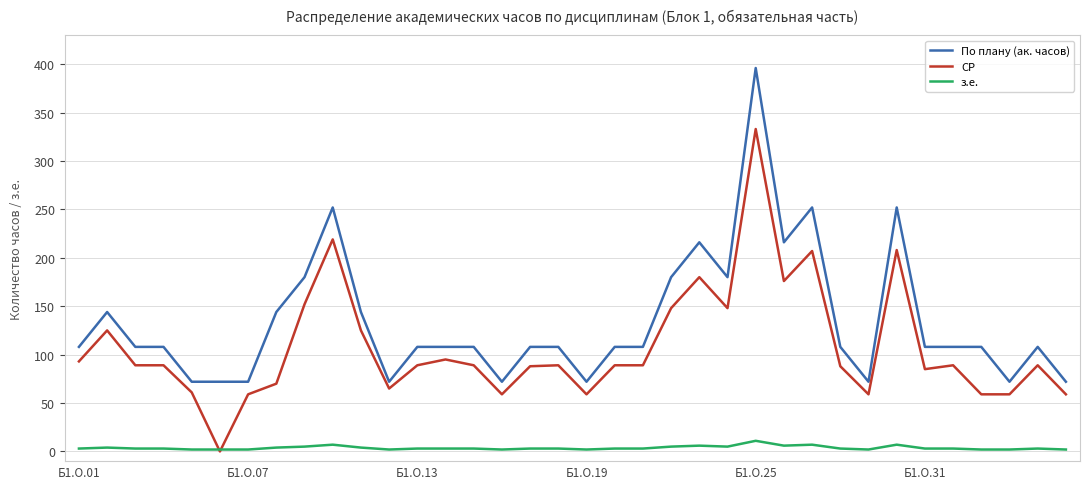

Which series has the largest total across all categories?

По плану (ак. часов)